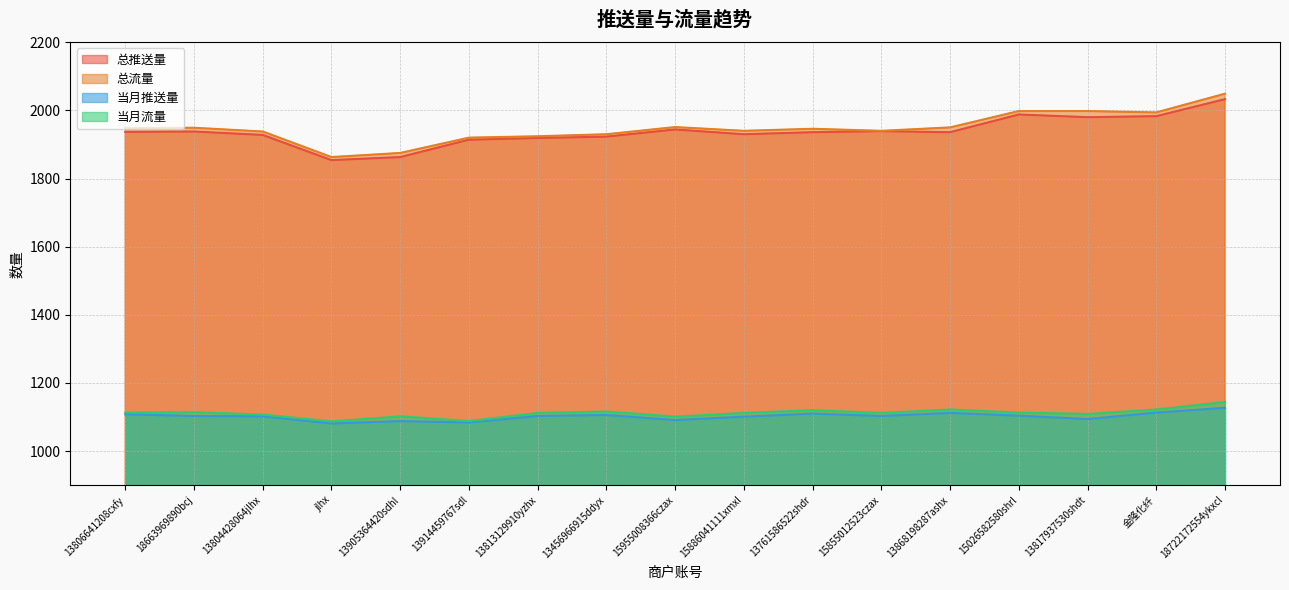

True or false: 总流量 and 当月推送量 intersect in this chart.

False